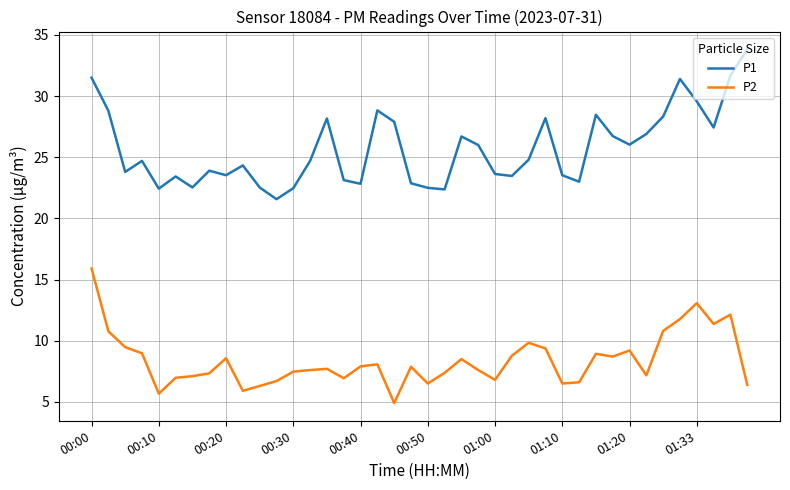

Which series has the largest total across all categories?

P1